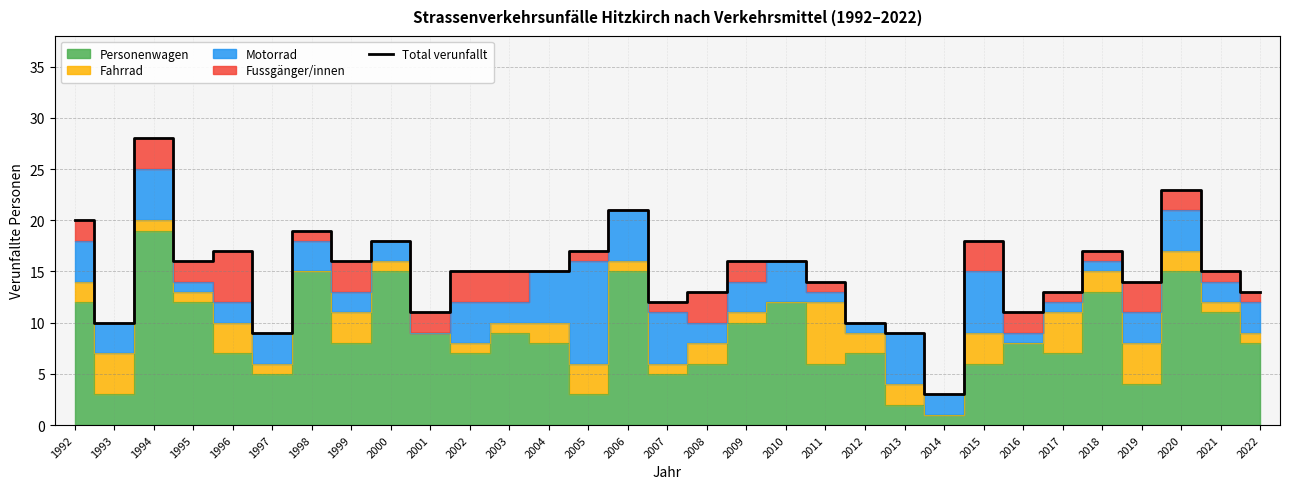

Which has a higher value, 2021 or 2020?

2020